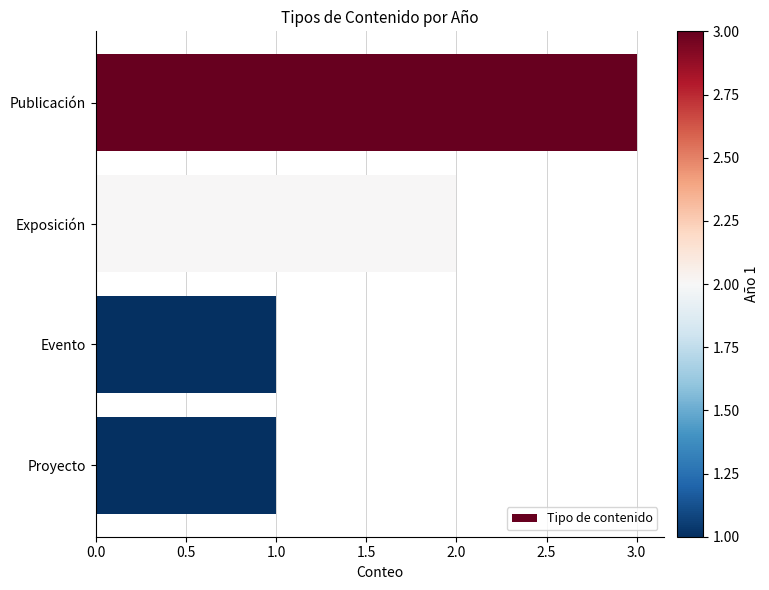

What is the sum of all values?

7